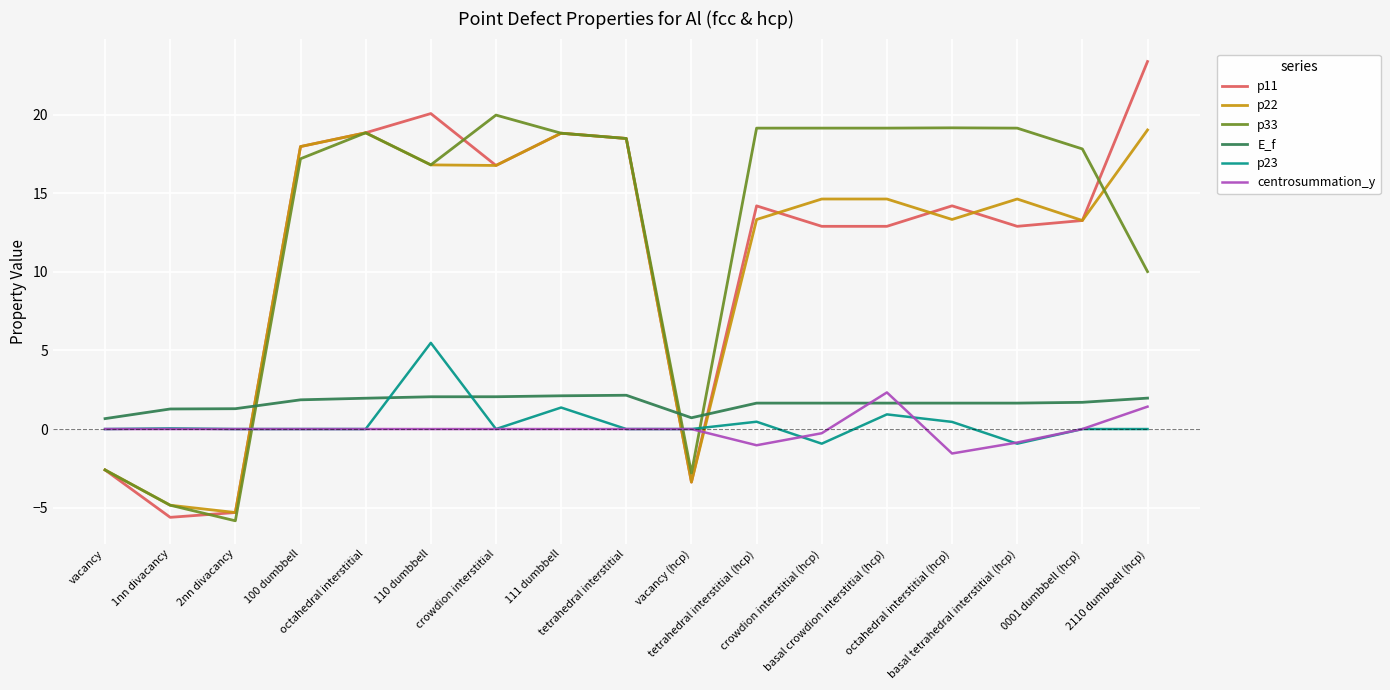

Where does the p11 series first go above 14?

100 dumbbell